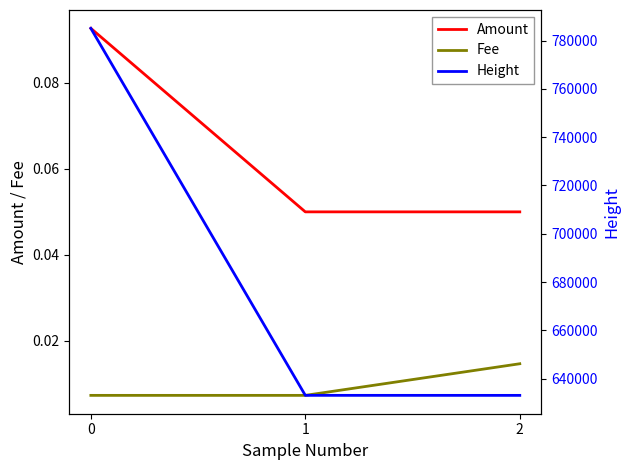

True or false: Fee has a value of 0.0 at 1.

False